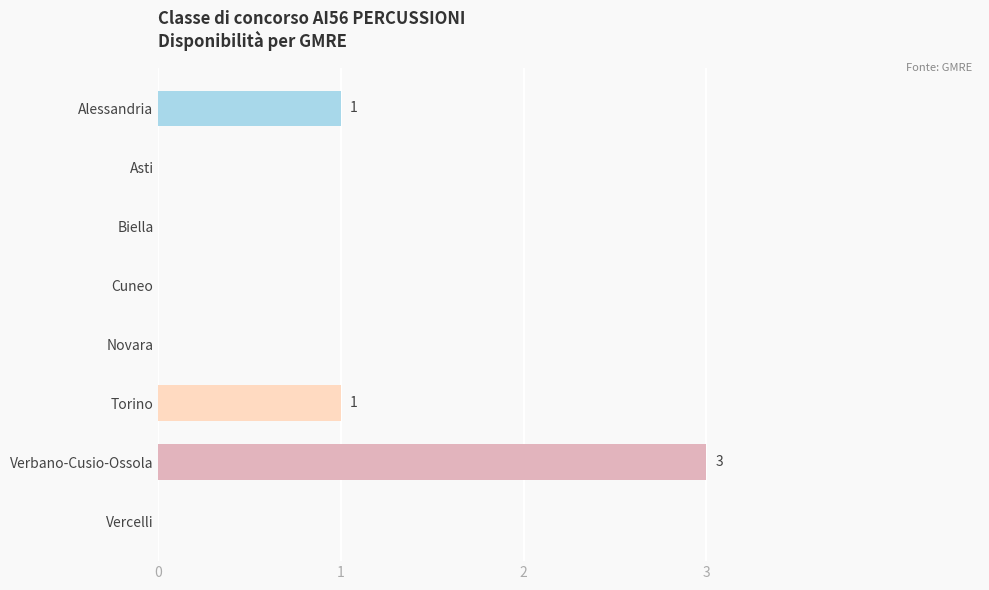

Count the values in the range 0 to 1.

7